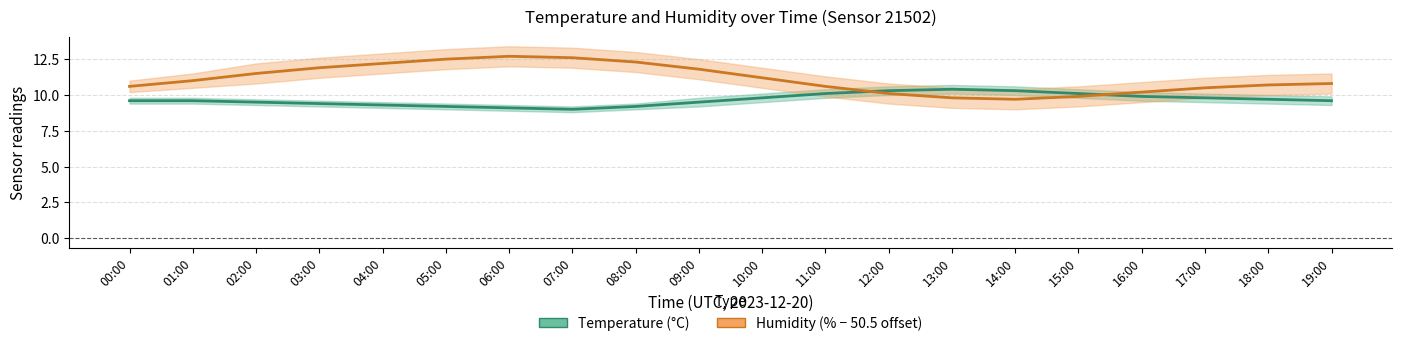

What is the sum of all temperature values?

193.4